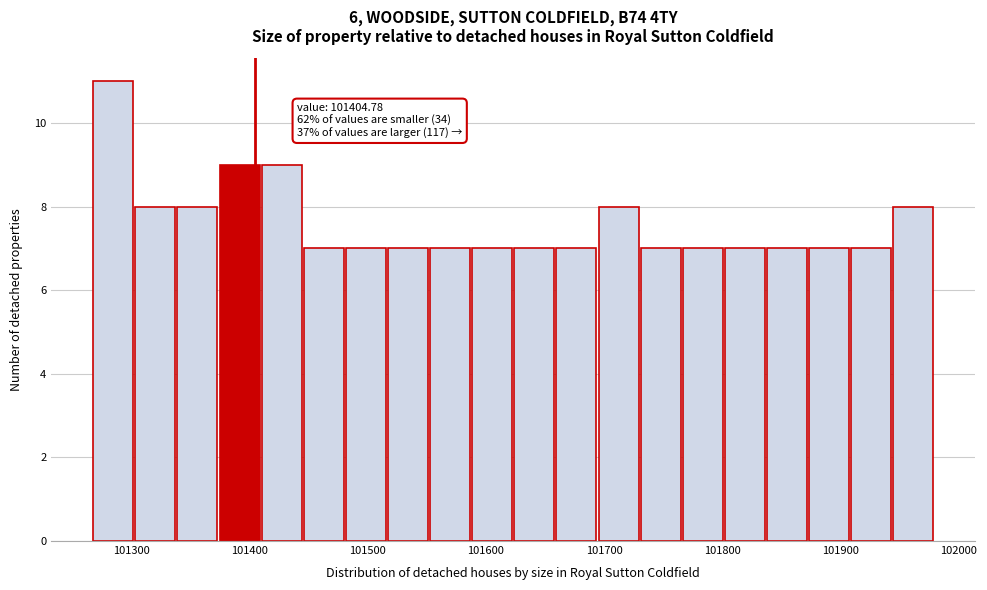

Around what value on the x-axis is the tallest bar? Give the approximate position of its centre, as read against the axis.

101290